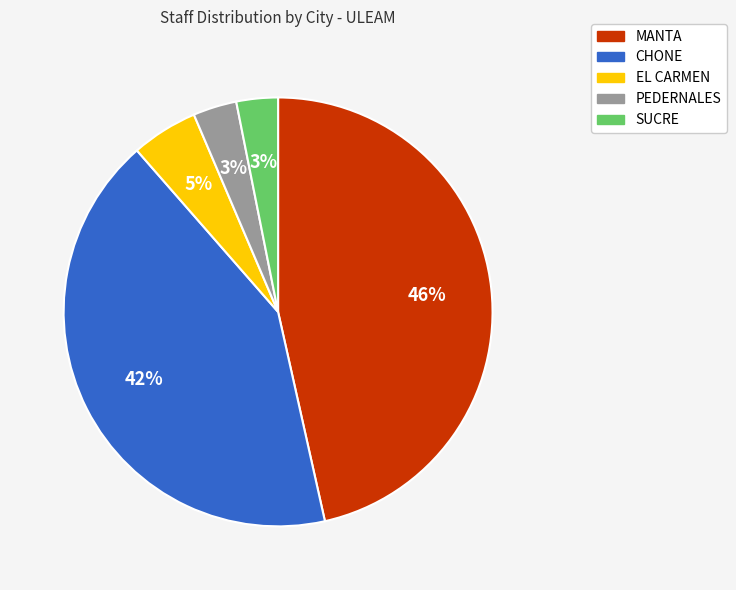

How many slices are in this pie chart?

5